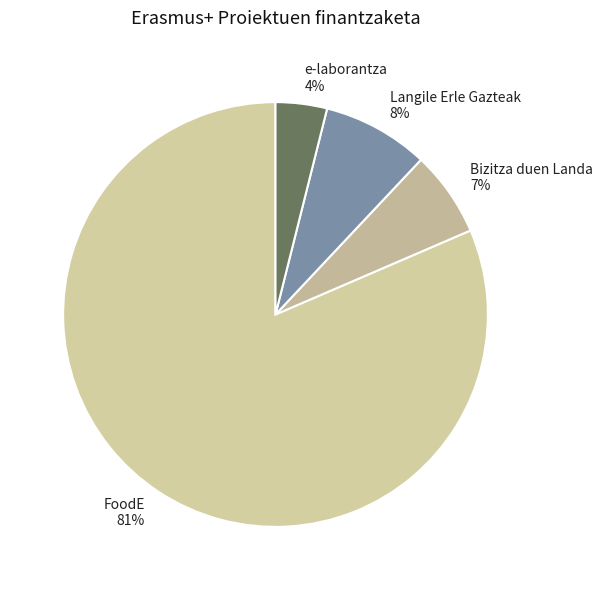

Between Bizitza duen Landa 7% and Langile Erle Gazteak 8%, which is larger?

Langile Erle Gazteak 8%